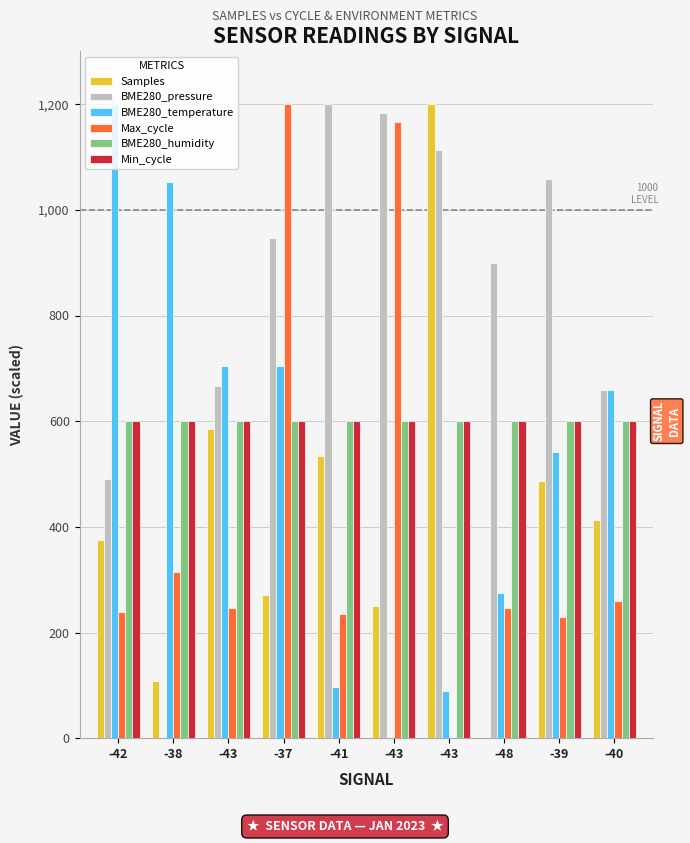

What are all the series names shown in the legend?

Samples, BME280_pressure, BME280_temperature, Max_cycle, BME280_humidity, Min_cycle